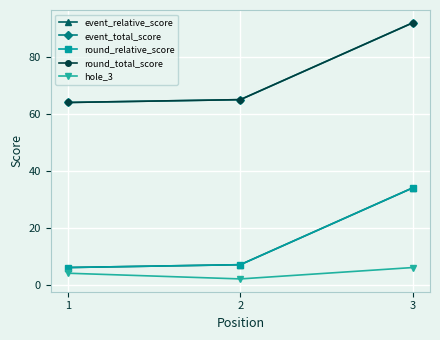

Does the chart have visible grid lines?

Yes